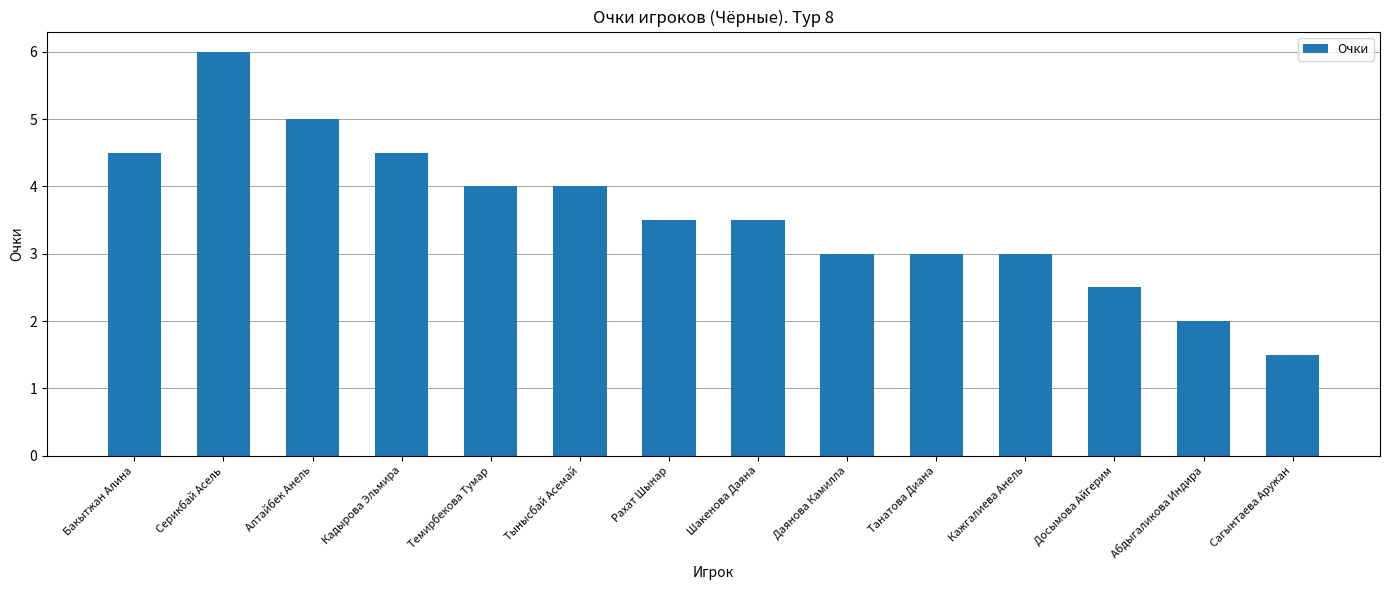

What is the difference between the second highest and minimum values?

3.5